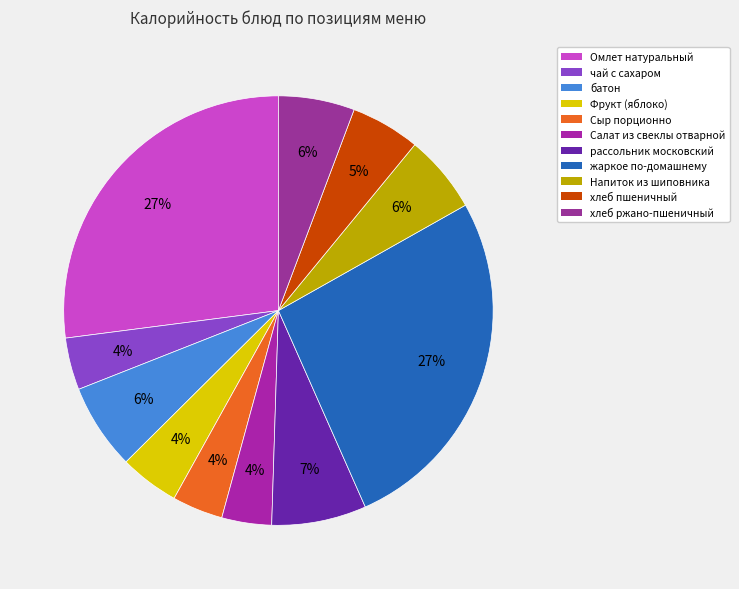

What is the ratio of the value at хлеб ржано-пшеничный to the value at Сыр порционно?

1.5